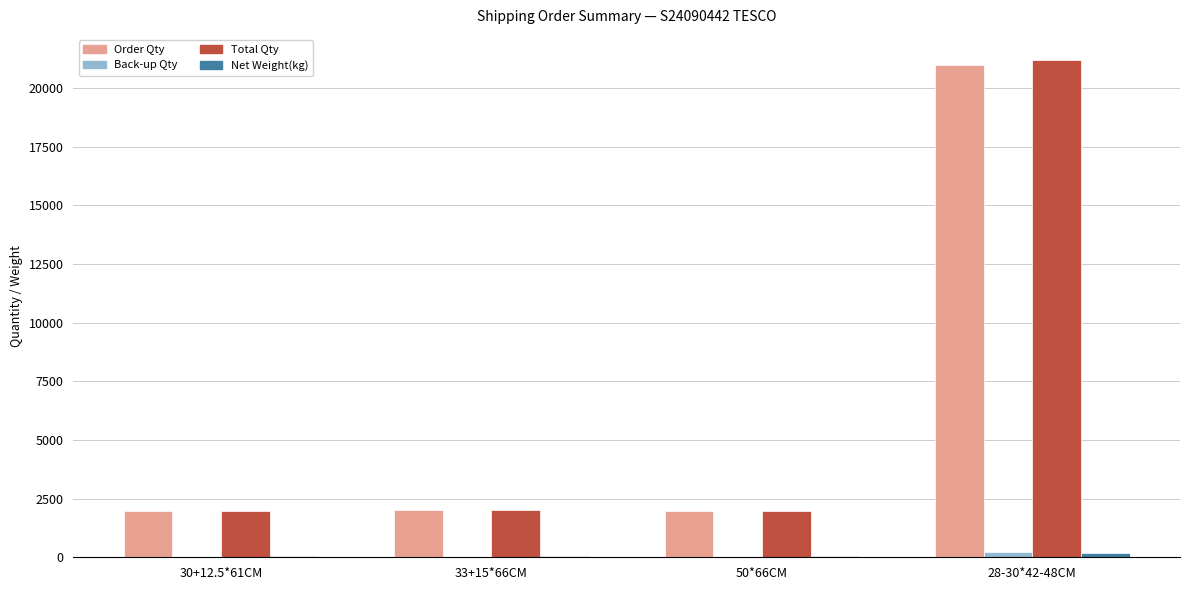

The value of Total Qty at 28-30*42-48CM is 13846.5. True or false?

False